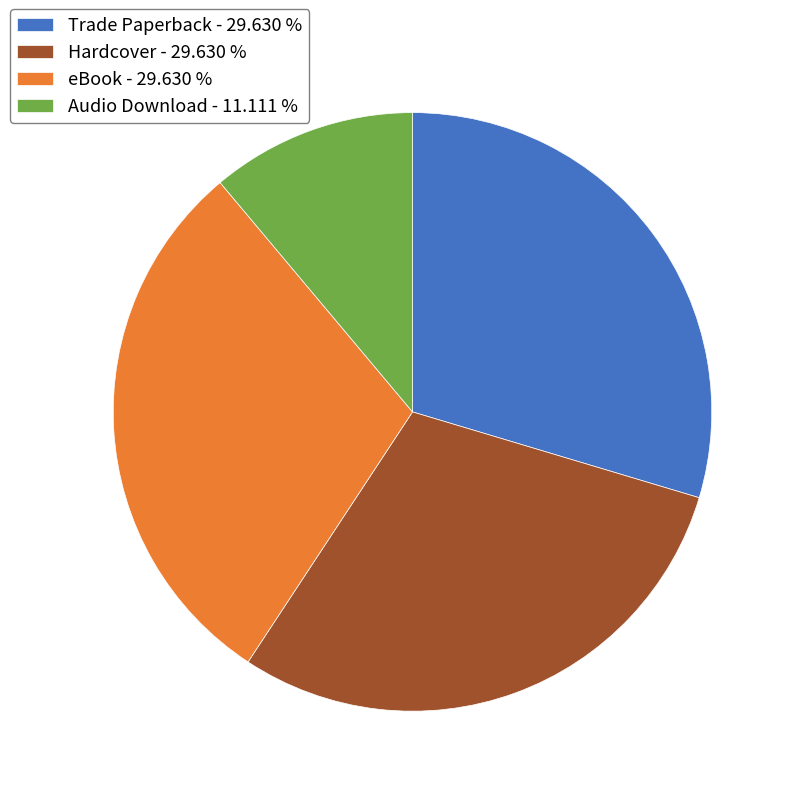

Is Audio Download the majority of the pie?

No